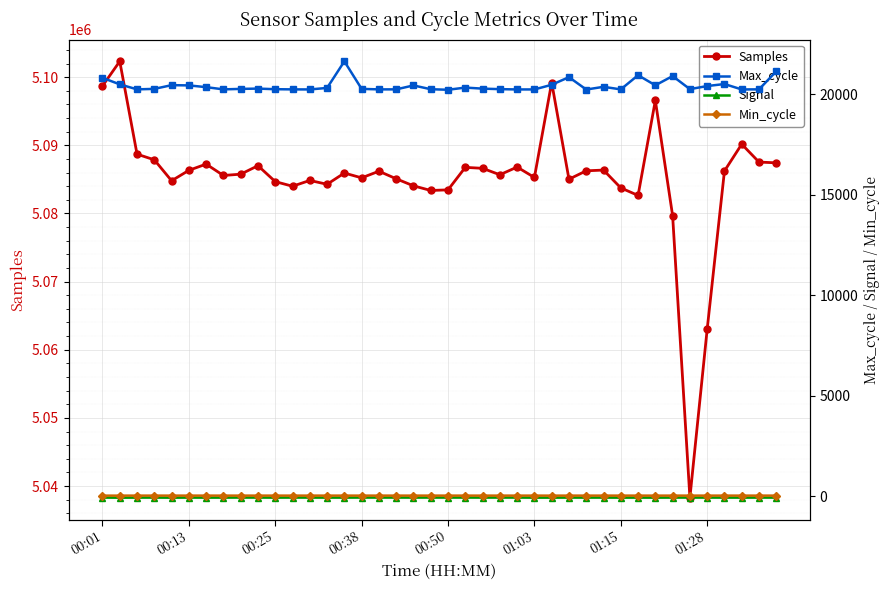

What is the maximum value for Max_cycle?

21625